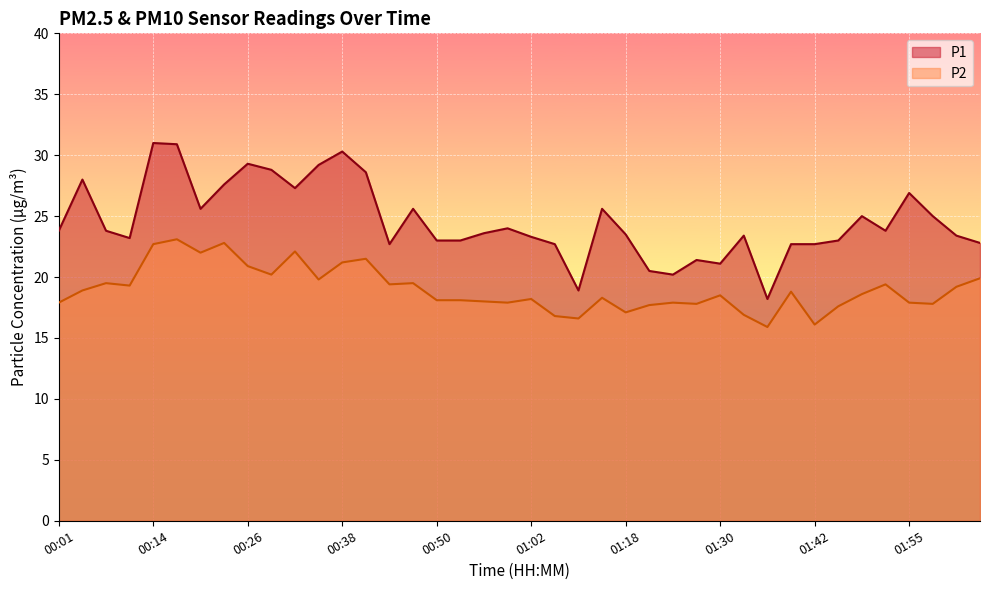

What are all the series names shown in the legend?

P1, P2